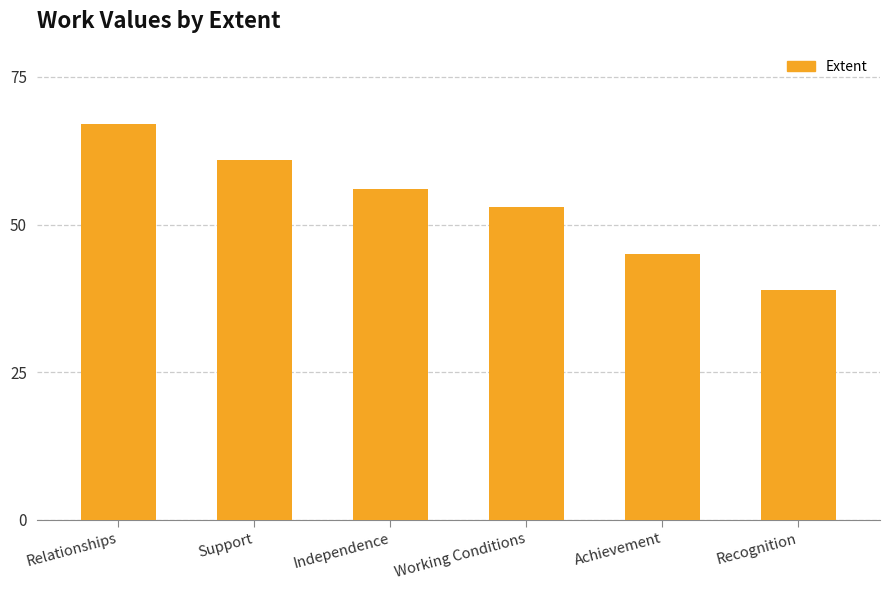

What is the smallest value displayed?

39